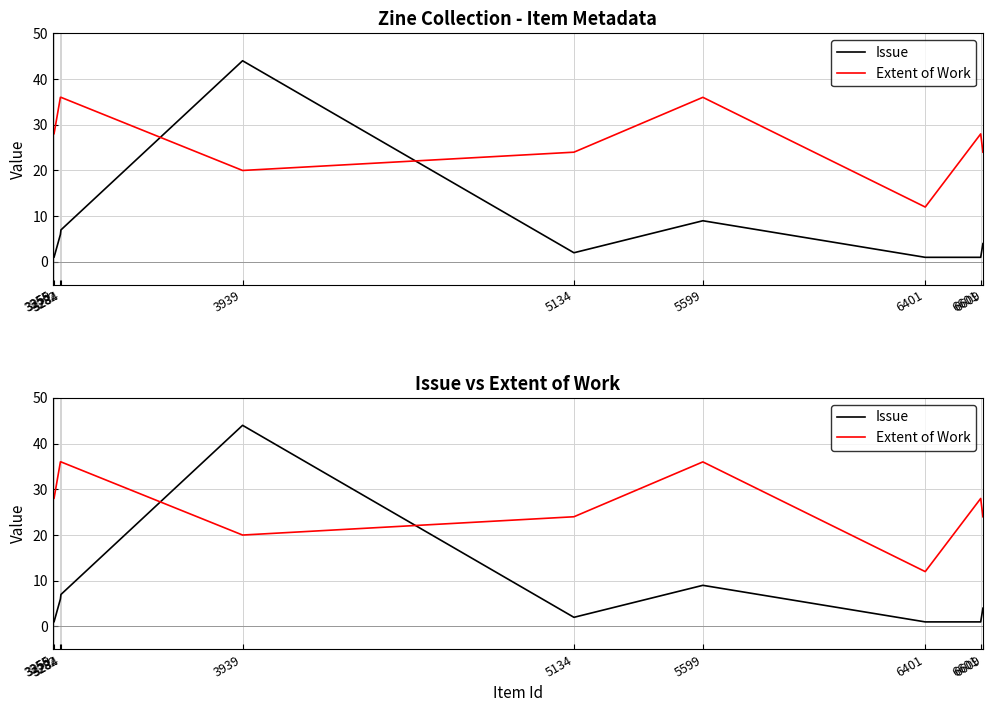

Which has a higher value, 6609 or 6601?

6609